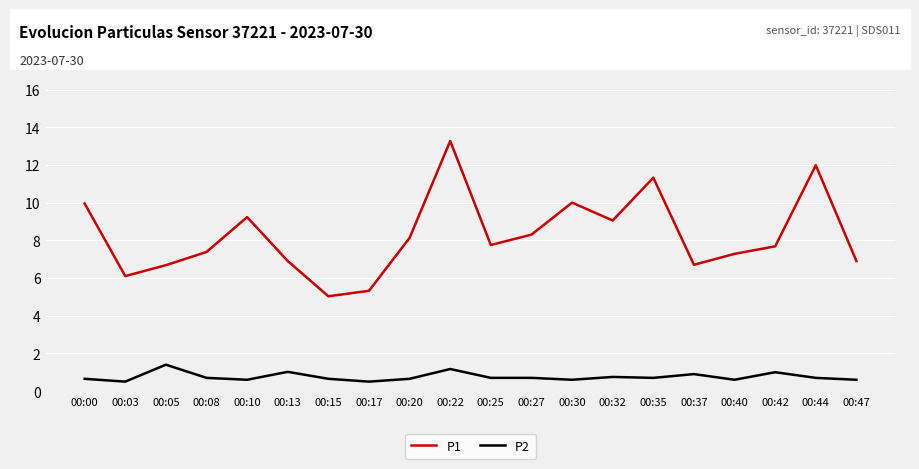

True or false: P1 and P2 intersect in this chart.

False